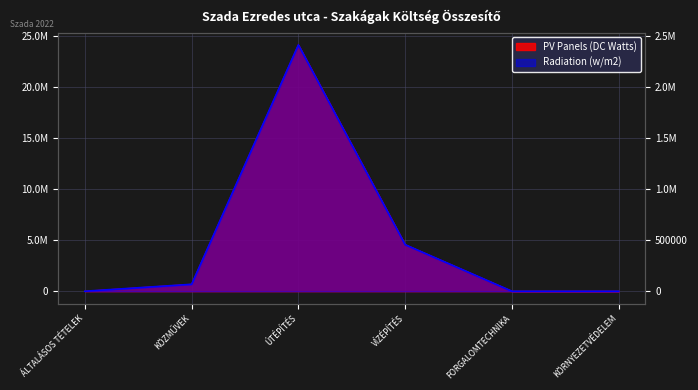

The PV Panels (DC Watts) series shows -8872339 at KÖRNYEZETVÉDELEM. True or false?

False